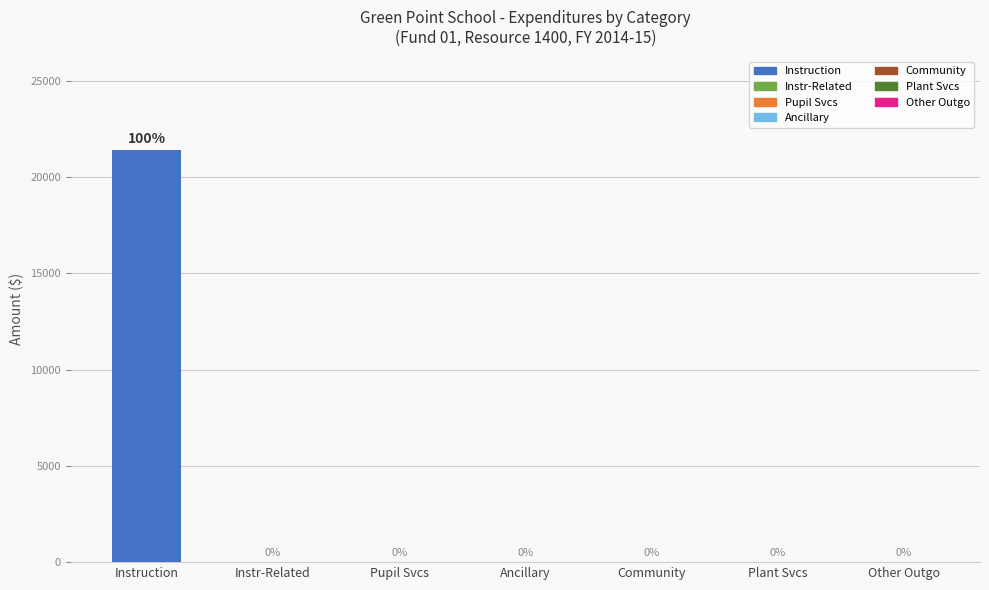

Count the number of categories in the chart.

7